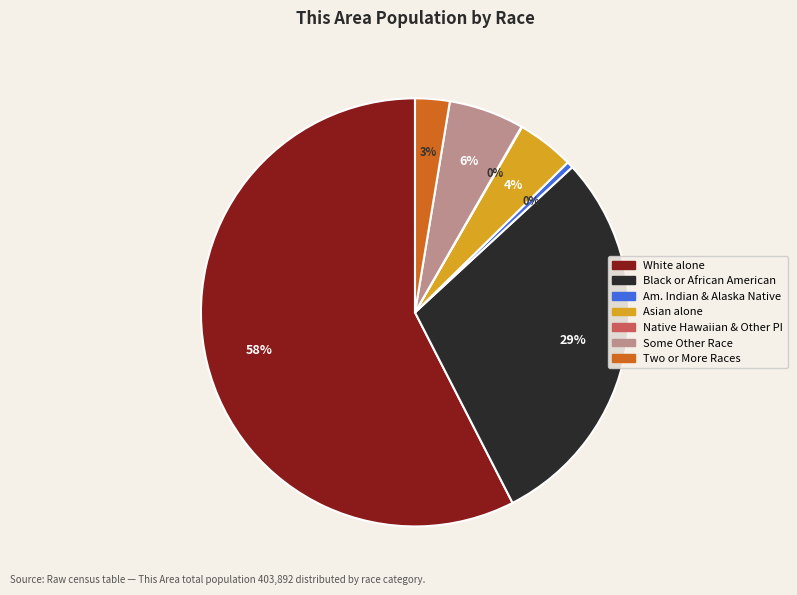

Which has a higher value, Black or African American or Asian alone?

Black or African American